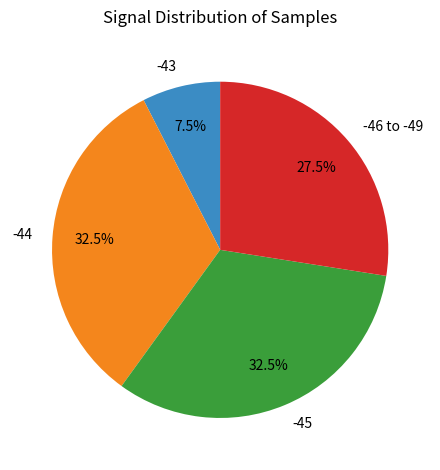

Is -44 the majority of the pie?

No